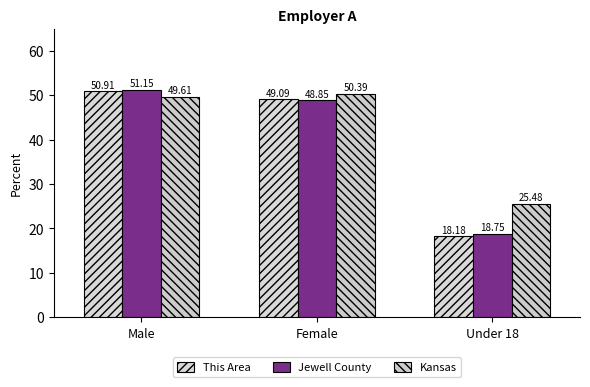

Which label corresponds to the smallest value in the chart?

Under 18